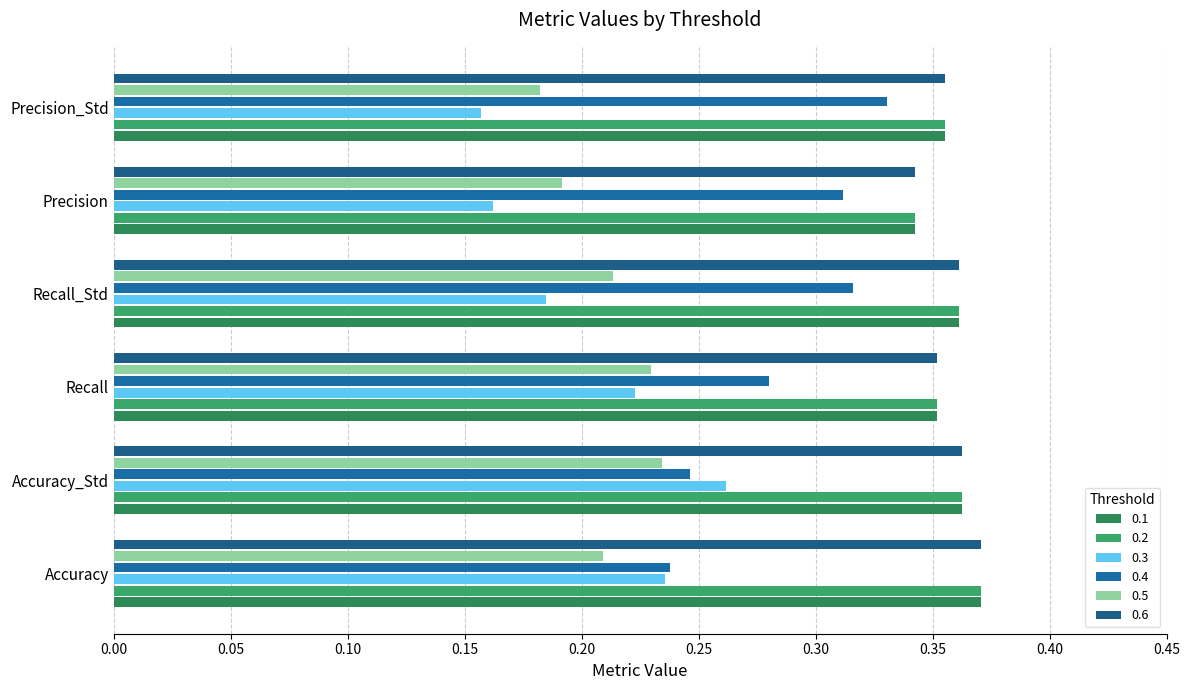

How many categories are shown in the chart?

6